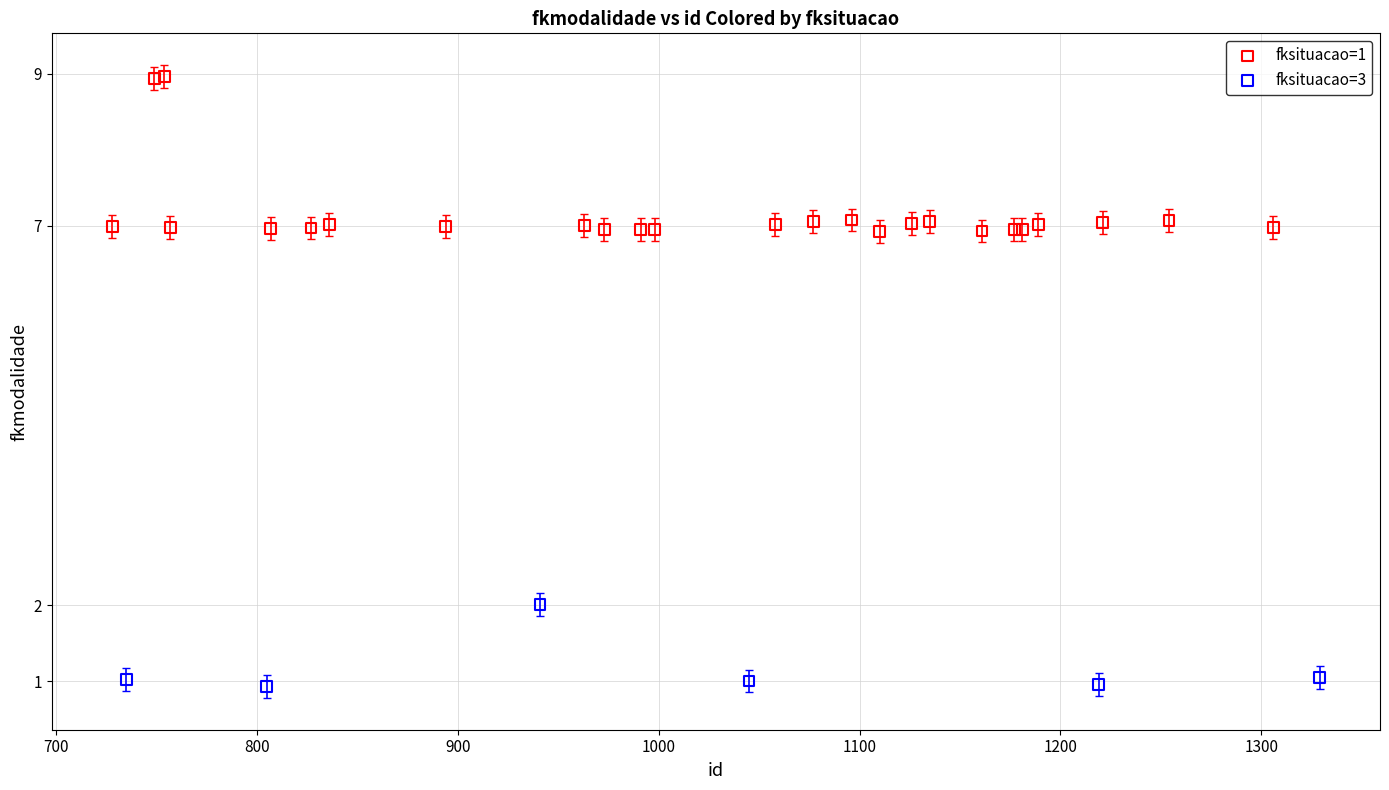

Which series contains the lowest Y value?

fksituacao=3